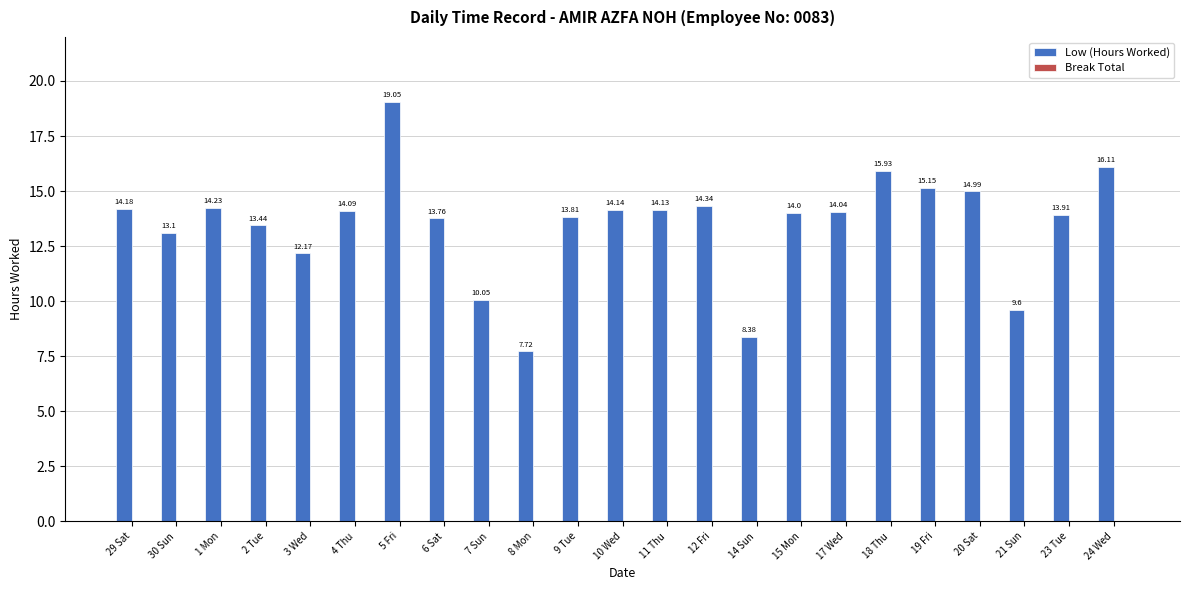

What is the change in value from 29 Sat to 6 Sat?

-0.4